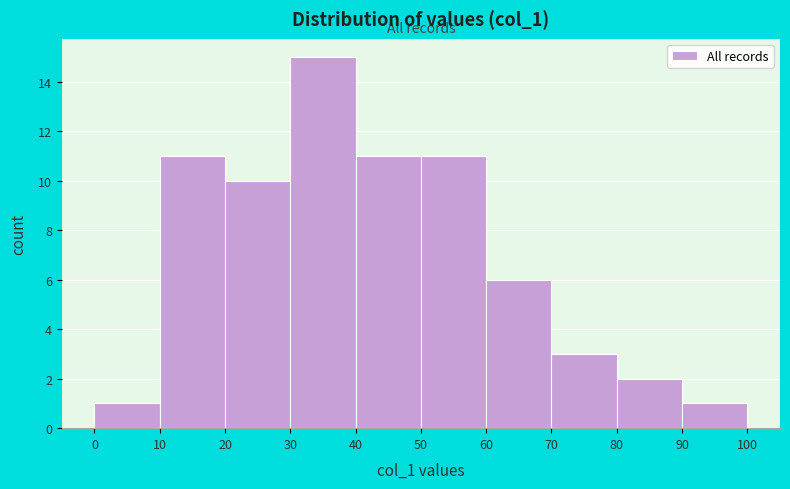

Reading left to right, list every bar in this chart as the range it spans on the x-axis followed by its height. The values are not printed on the chart, so give them approximately, as read against the axis.

0 to 10: 1
10 to 20: 11
20 to 30: 10
30 to 40: 15
40 to 50: 11
50 to 60: 11
60 to 70: 6
70 to 80: 3
80 to 90: 2
90 to 100: 1